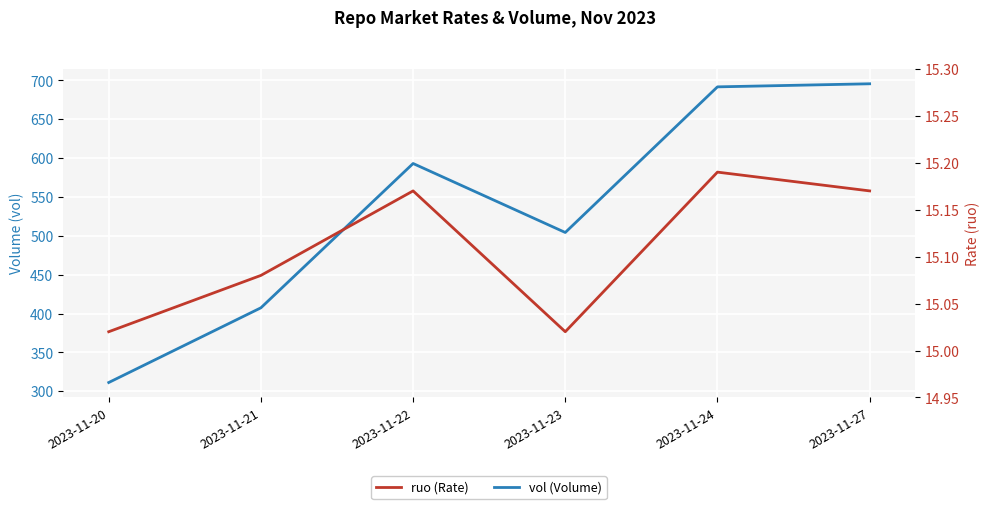

What is the average value of the vol (Volume) series?

533.9